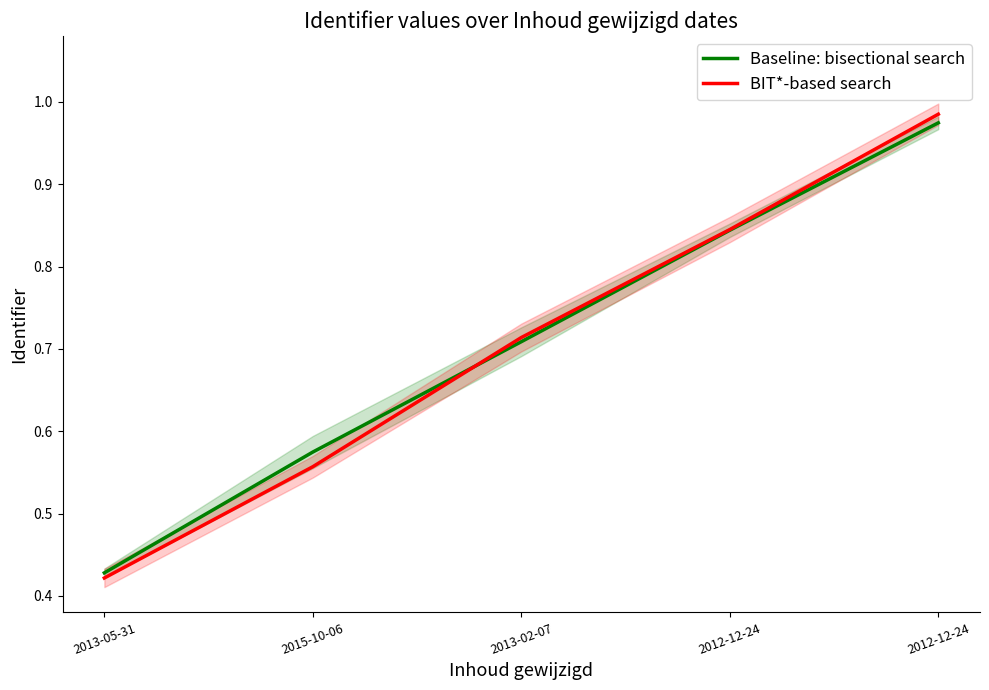

True or false: Baseline: bisectional search has a value of 0.4 at 2013-05-31.

True